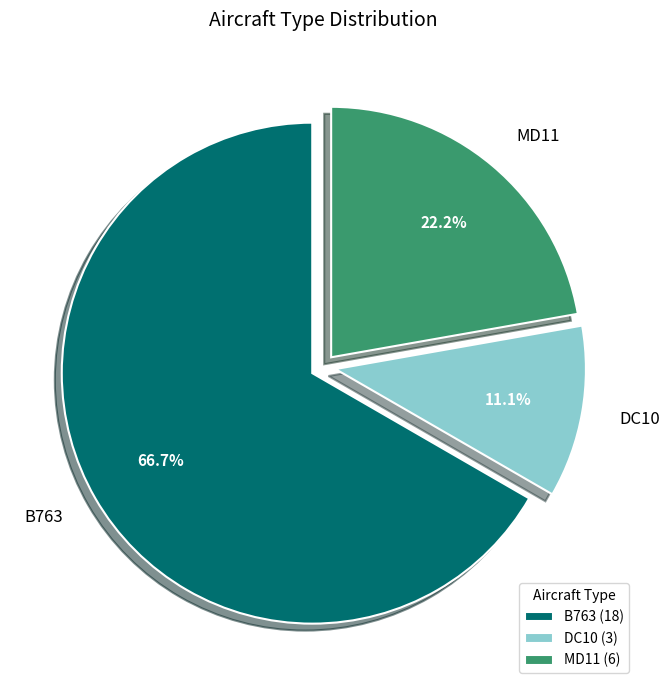

How many segments does this pie chart have?

3